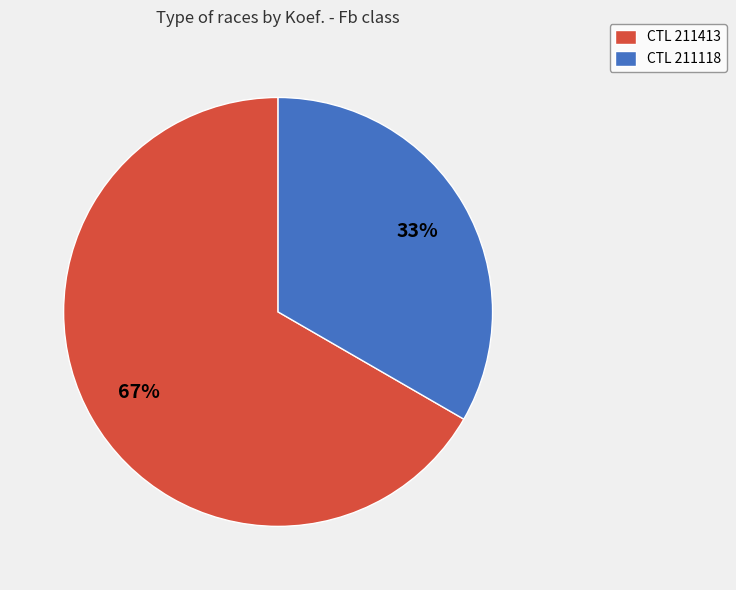

The CTL 211413 slice represents 79% of the pie. True or false?

False